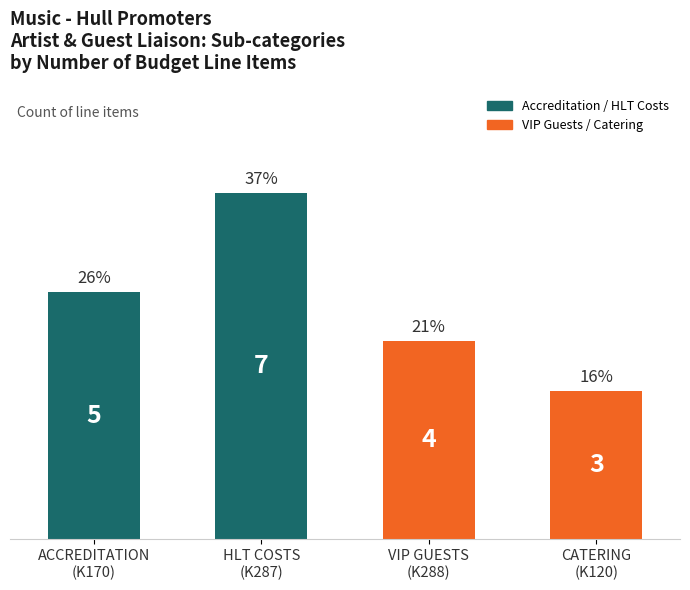

Reading left to right, what are all the values shown in this chart?

ACCREDITATION
(K170)=5	HLT COSTS
(K287)=7	VIP GUESTS
(K288)=4	CATERING
(K120)=3